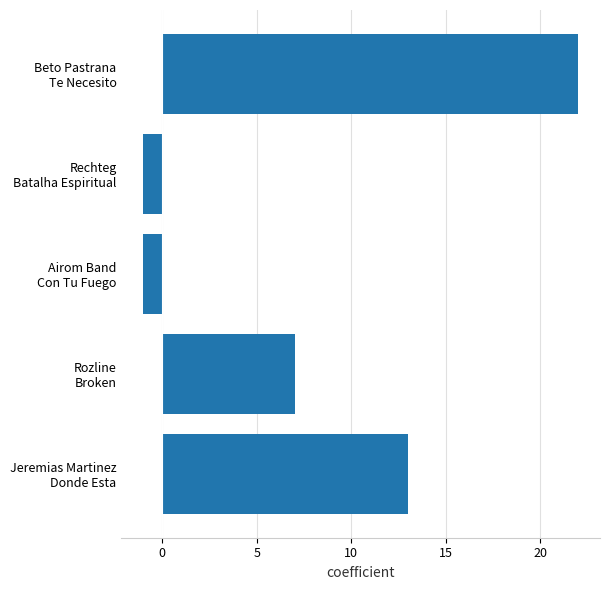

What is the average value?

8